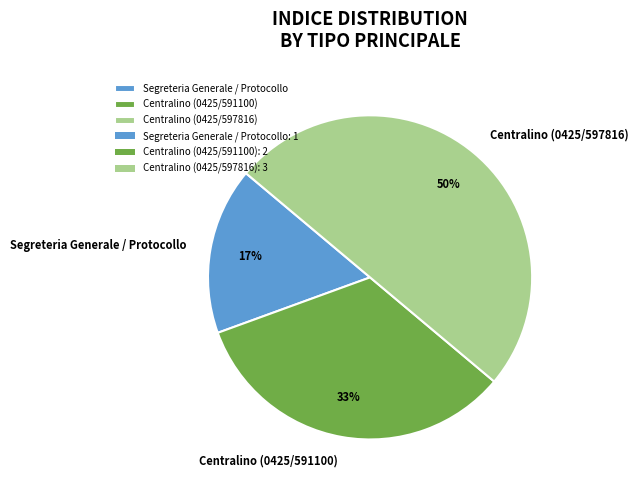

Rank the categories by value from highest to lowest.

Centralino (0425/597816), Centralino (0425/591100), Segreteria Generale / Protocollo